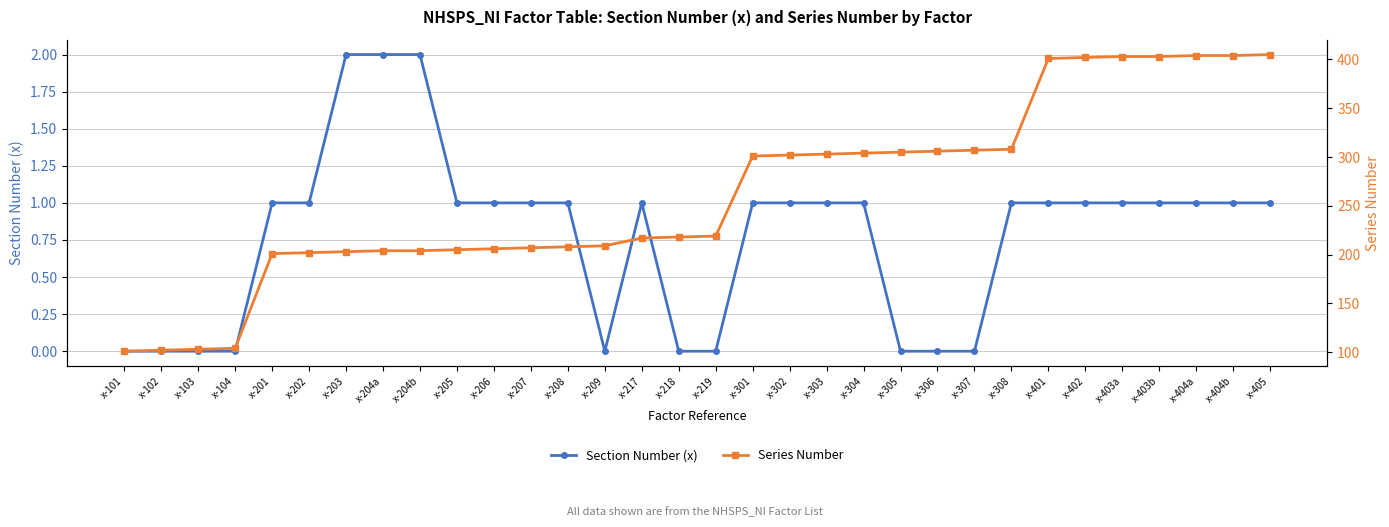

Which label corresponds to the smallest value in the chart?

x-101